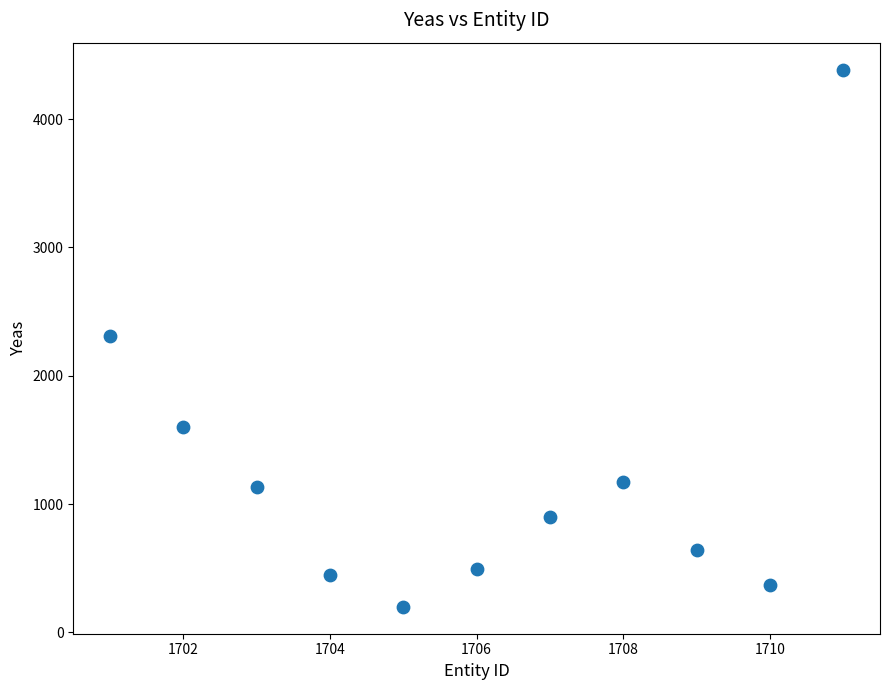

What is the range of Y values (max minus min)?

4187